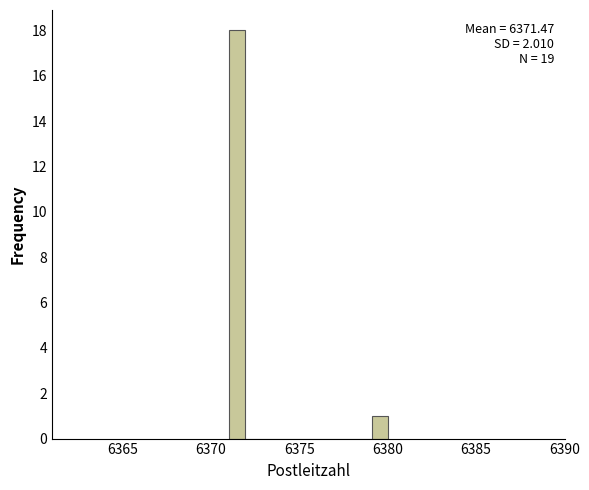

Read against the x-axis, roughly where is the centre of the tallest bar?

6371.5